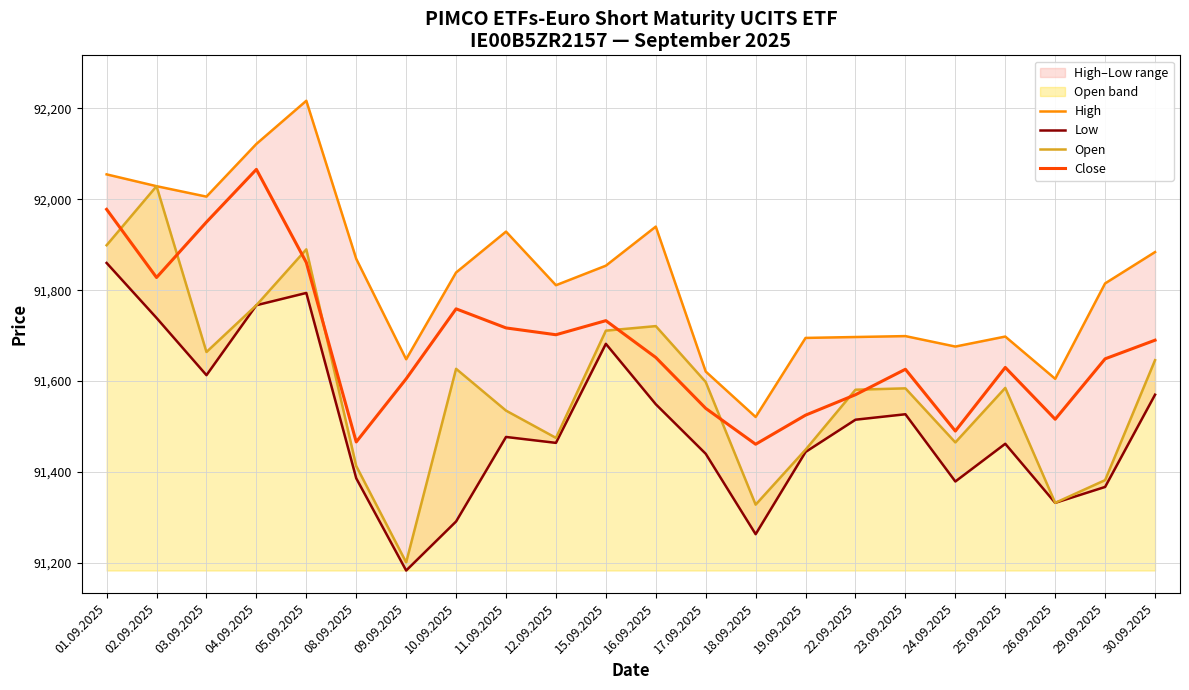

At which category does Close reach its first local peak?

04.09.2025